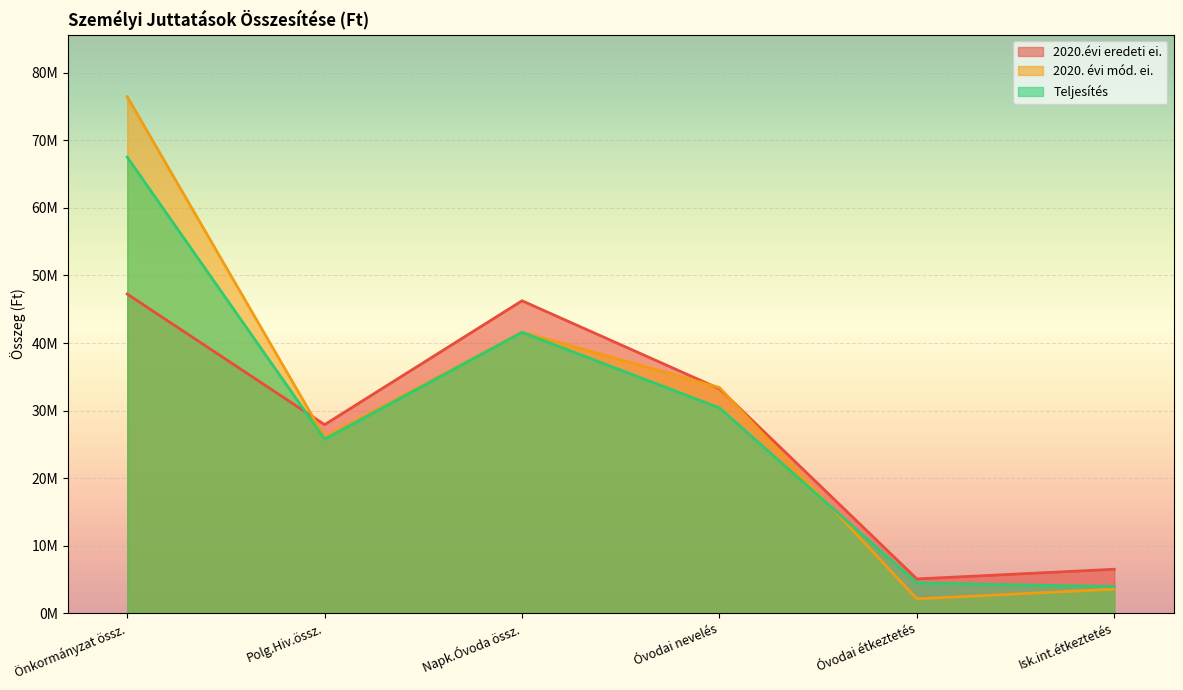

List the series in order of their peak value, lowest first.

2020.évi eredeti ei., Teljesítés, 2020. évi mód. ei.